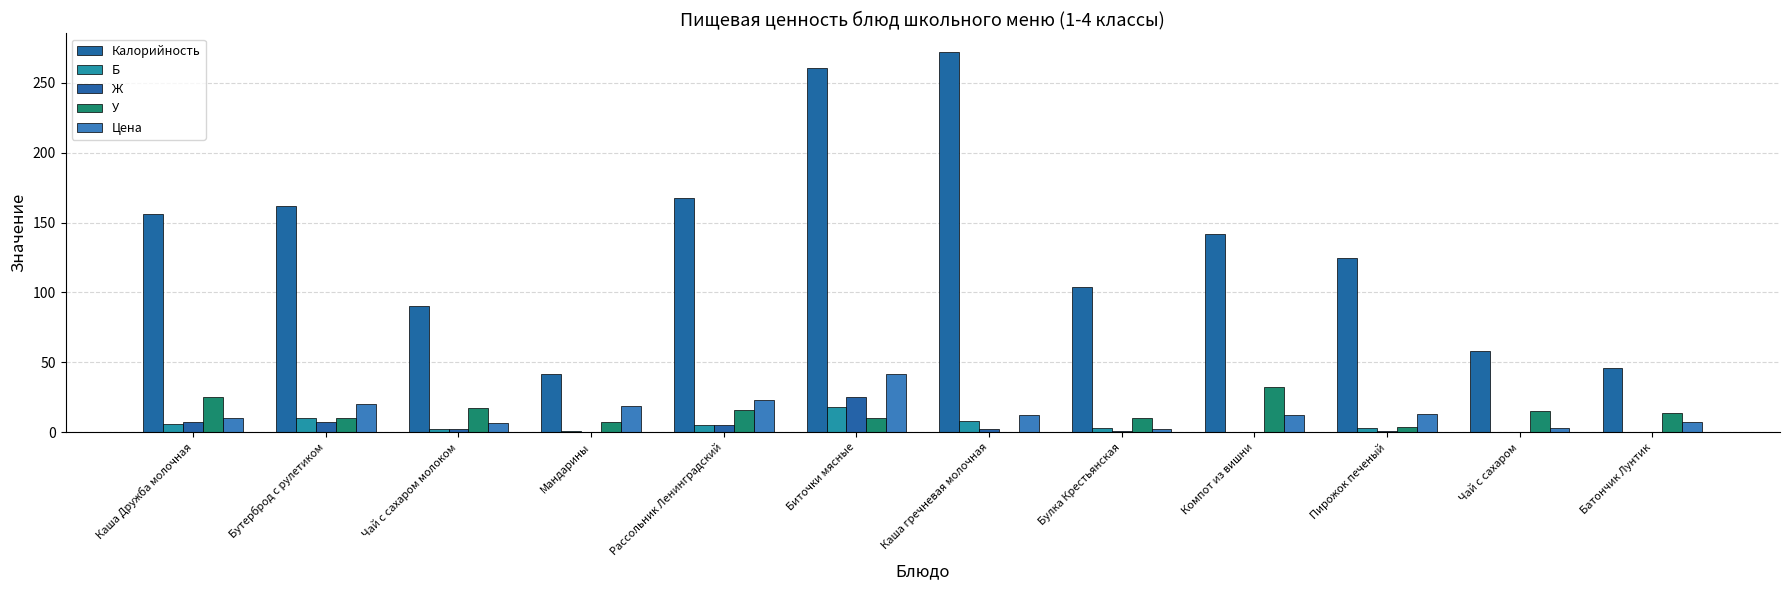

How many data points in Цена are above 12?

7